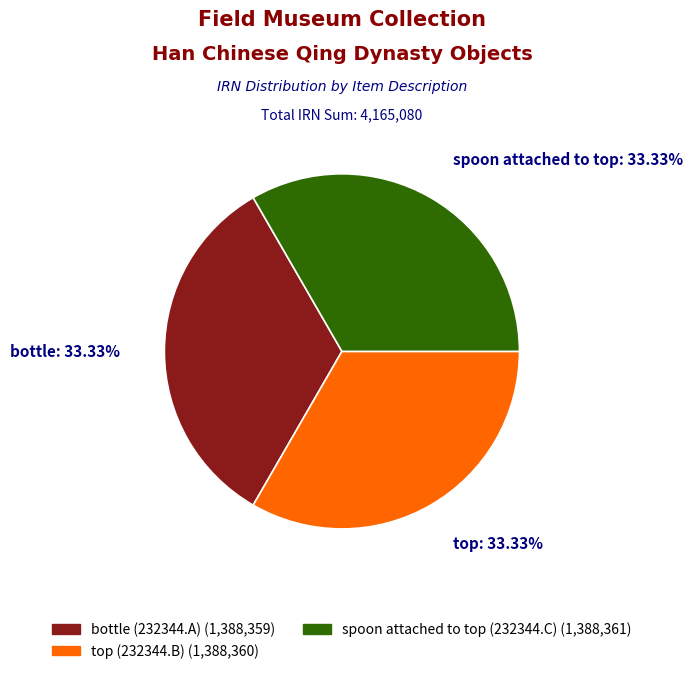

Does bottle (232344.A) (1,388,359) represent more than half of the total?

No